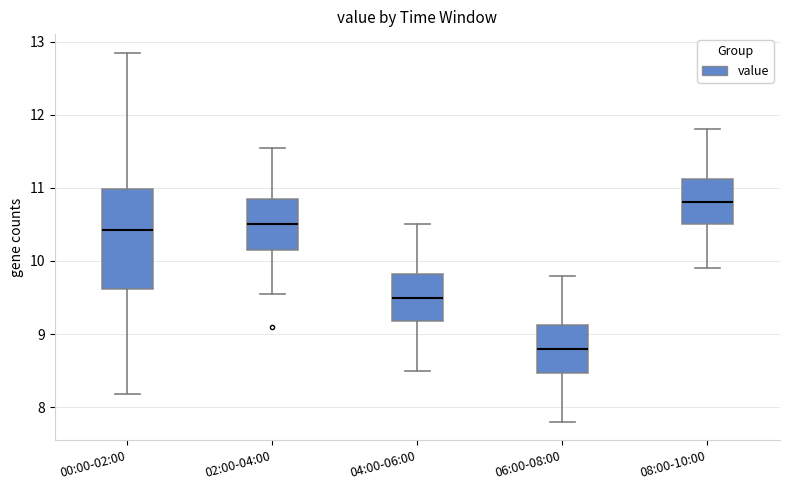

Reading left to right, transcribe this box plot: for each box, give where its median line is, the range the box spans, and where its two whiskers end, as read against the y-axis. The values are not printed on the chart, so give them approximately, as read against the axis.

00:00-02:00: median 10.4, box 9.6 to 11.0, whiskers 8.2 to 12.9
02:00-04:00: median 10.5, box 10.2 to 10.9, whiskers 9.6 to 11.6
04:00-06:00: median 9.5, box 9.2 to 9.8, whiskers 8.5 to 10.5
06:00-08:00: median 8.8, box 8.5 to 9.1, whiskers 7.8 to 9.8
08:00-10:00: median 10.8, box 10.5 to 11.1, whiskers 9.9 to 11.8